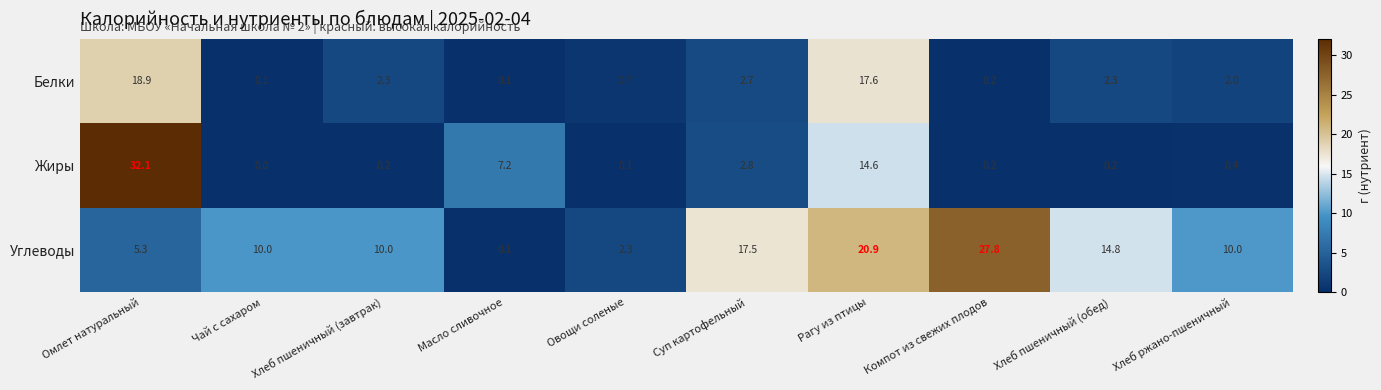

What is the average value of the Углеводы series?

11.9